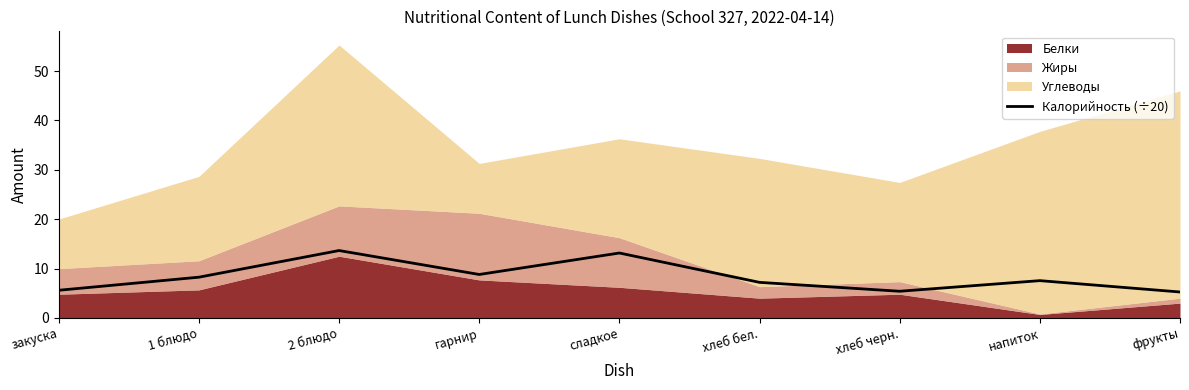

The chart shows a value of 8.2 at 1 блюдо. True or false?

True